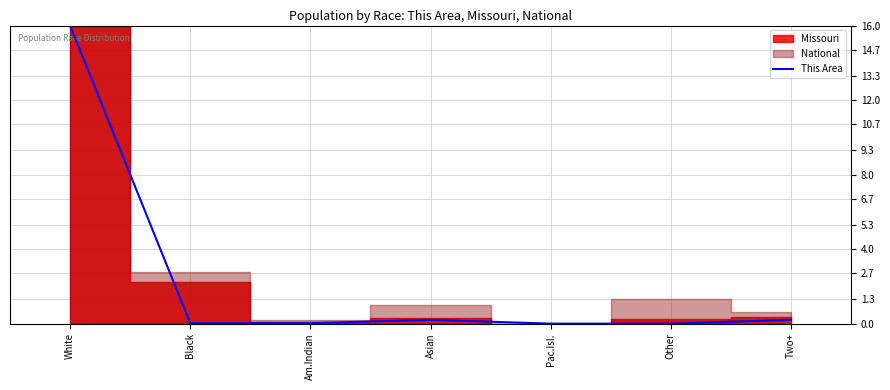

What is the difference between the values at White and Pac.Isl.?

16.0